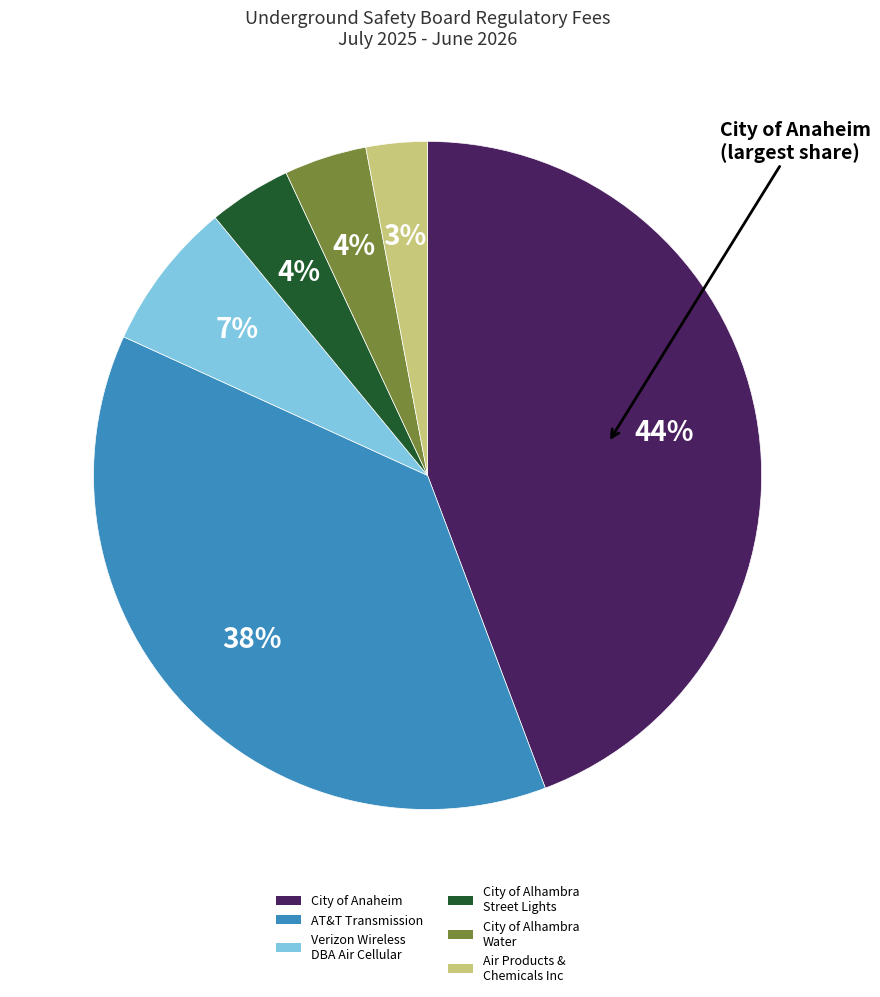

True or false: AT&T Transmission accounts for 28% of the total.

False